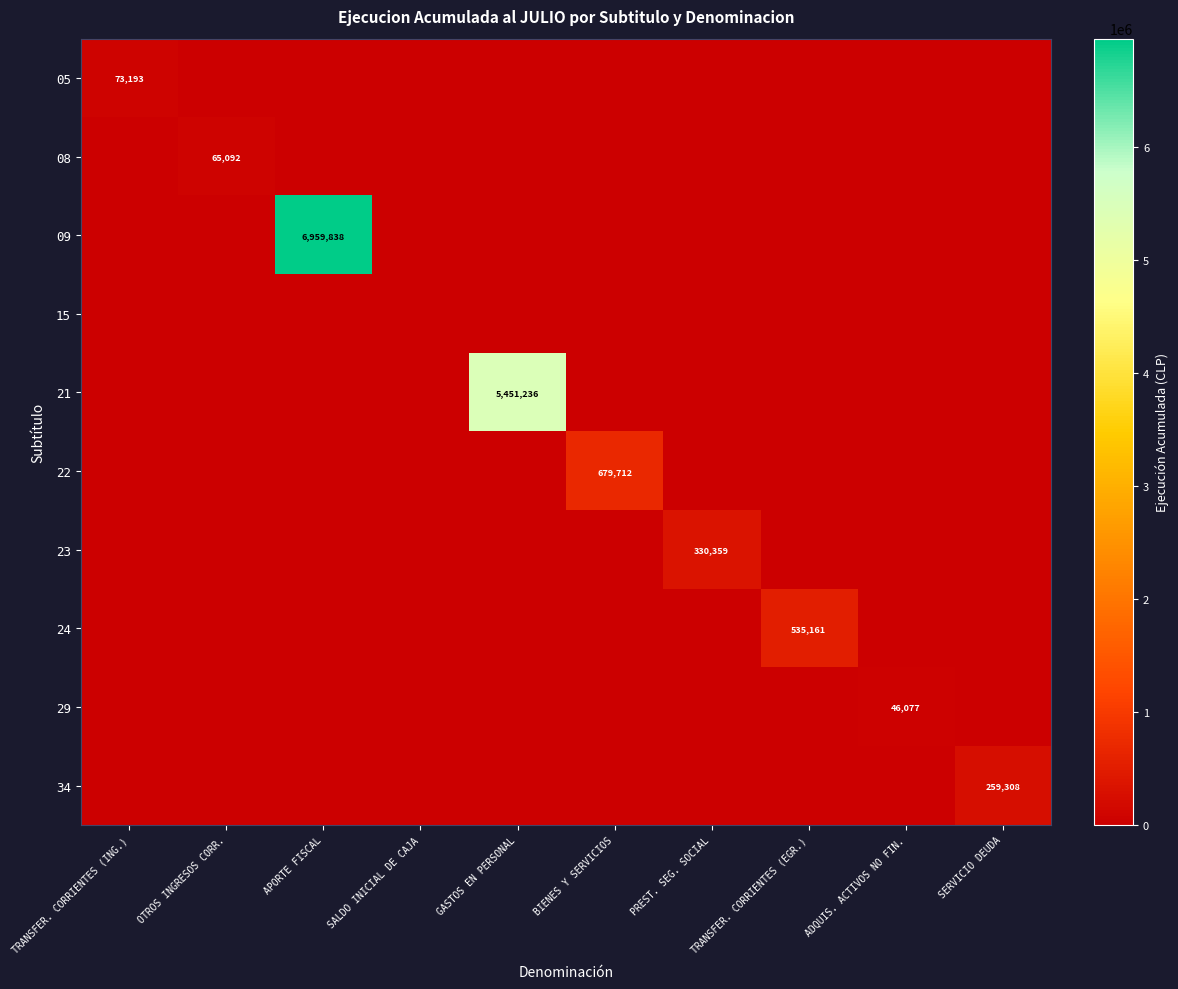

What is the difference between the highest and lowest values at OTROS INGRESOS CORR.?

65092